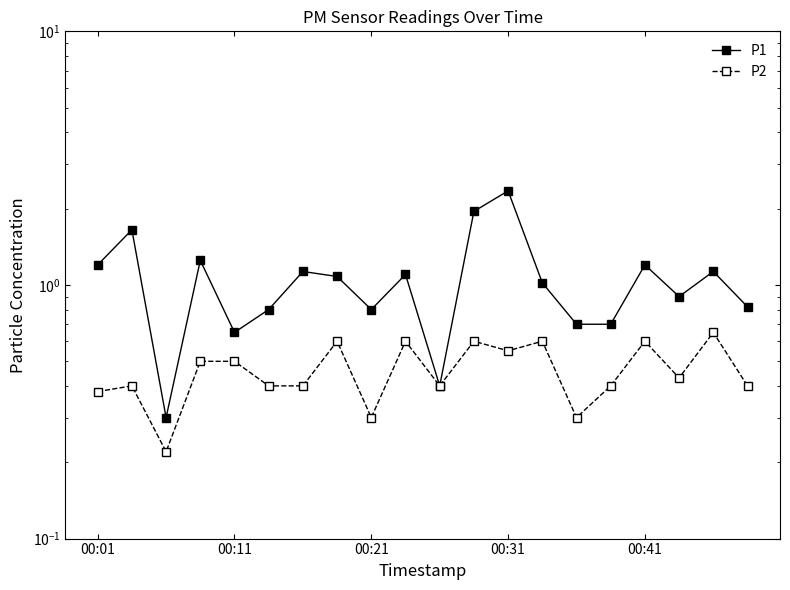

True or false: P2 has a value of 0.4 at 17.

True